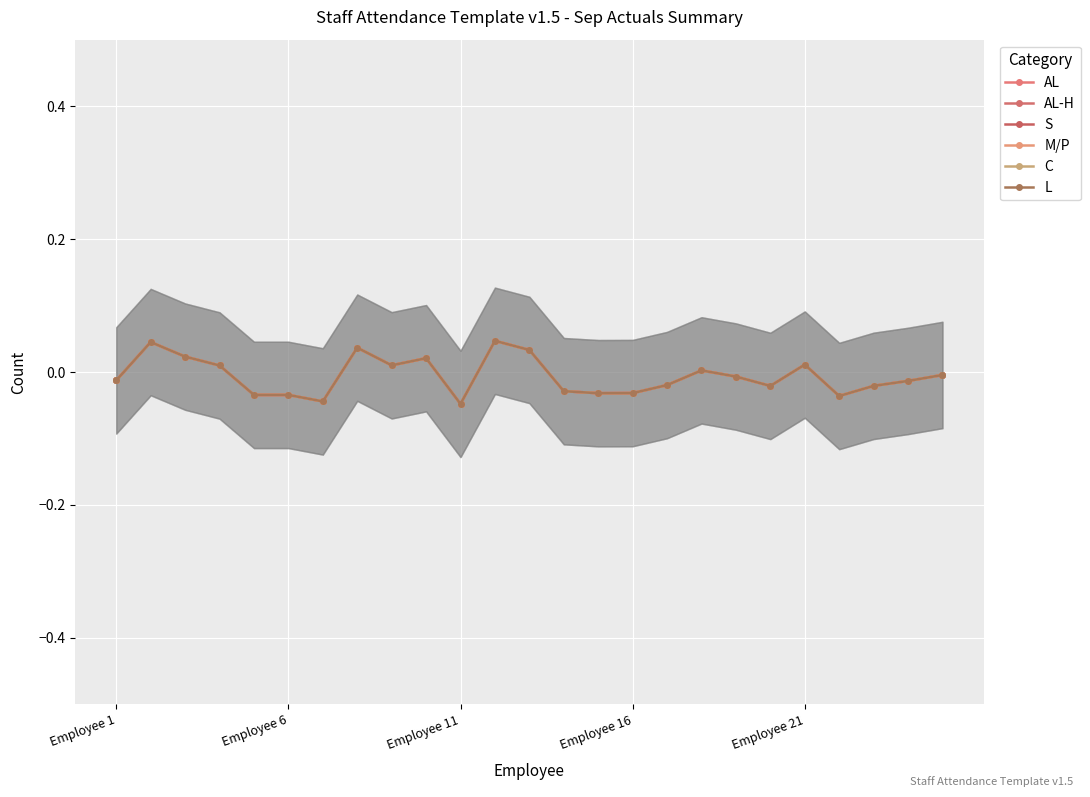

Which series has the largest total across all categories?

AL